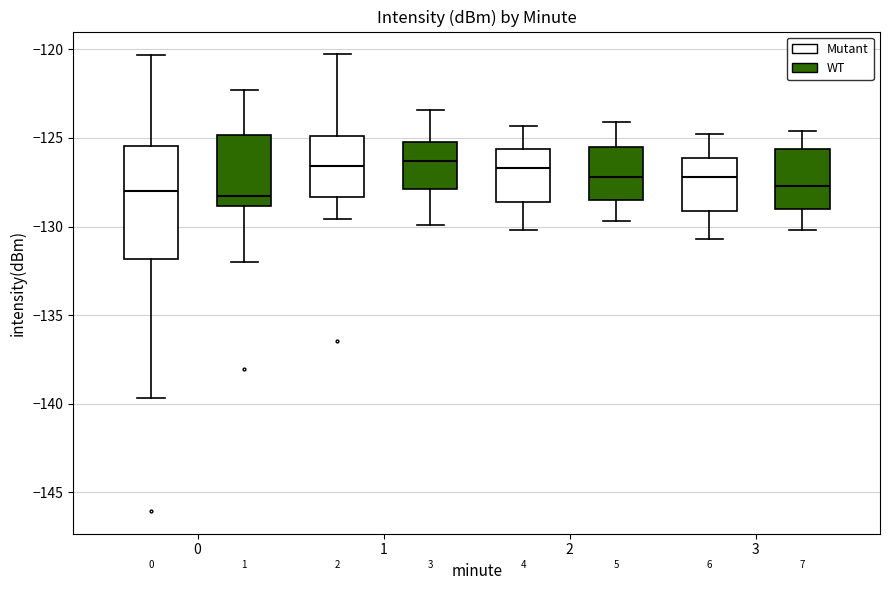

Reading left to right, transcribe this box plot: for each box, give where its median line is, the range the box spans, and where its two whiskers end, as read against the y-axis. The values are not printed on the chart, so give them approximately, as read against the axis.

0 (Mutant): median -128.0, box -132.0 to -125.5, whiskers -139.5 to -120.5
0 (WT): median -128.5, box -129.0 to -125.0, whiskers -132.0 to -122.5
1 (Mutant): median -126.5, box -128.5 to -125.0, whiskers -129.5 to -120.5
1 (WT): median -126.5, box -128.0 to -125.0, whiskers -130.0 to -123.5
2 (Mutant): median -126.5, box -128.5 to -125.5, whiskers -130.0 to -124.5
2 (WT): median -127.0, box -128.5 to -125.5, whiskers -129.5 to -124.0
3 (Mutant): median -127.0, box -129.0 to -126.0, whiskers -130.5 to -125.0
3 (WT): median -127.5, box -129.0 to -125.5, whiskers -130.0 to -124.5